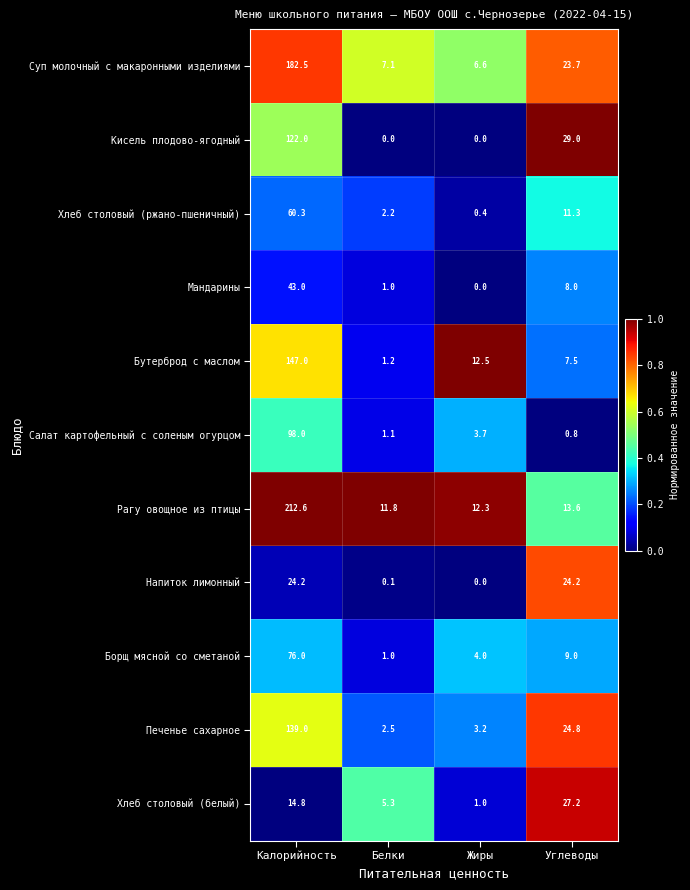

Which series has the largest range (max minus min)?

Рагу овощное из птицы